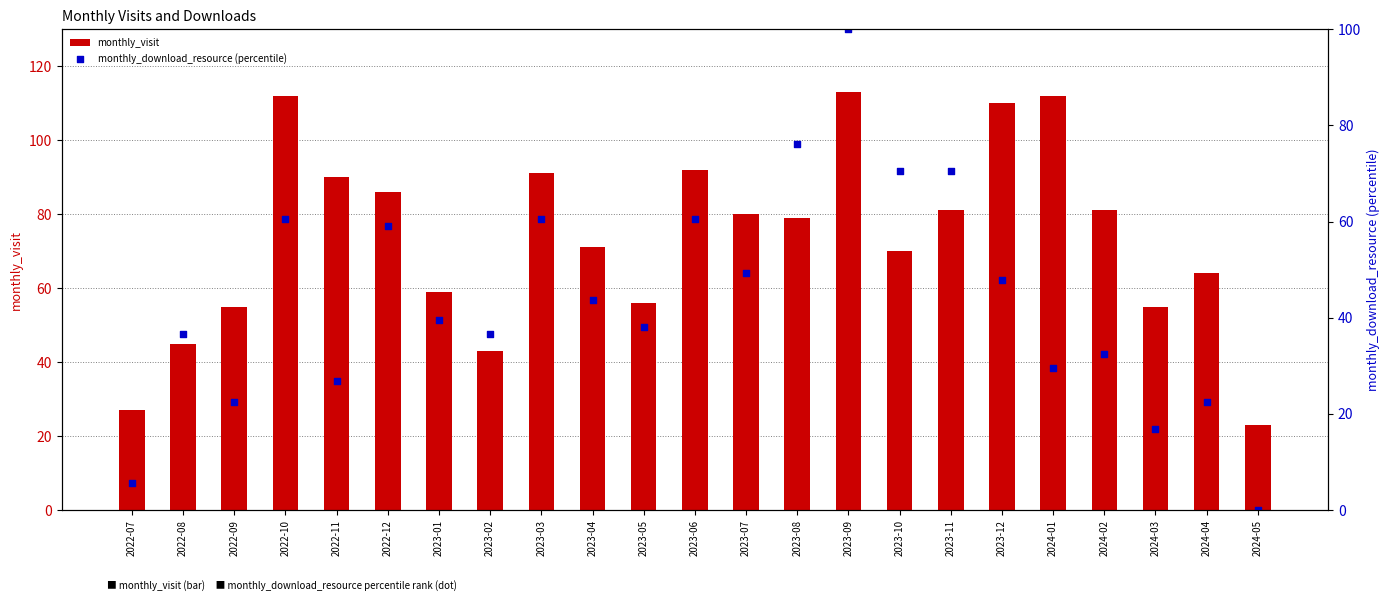

Which series has the widest spread of Y values?

monthly_download_resource (percentile)